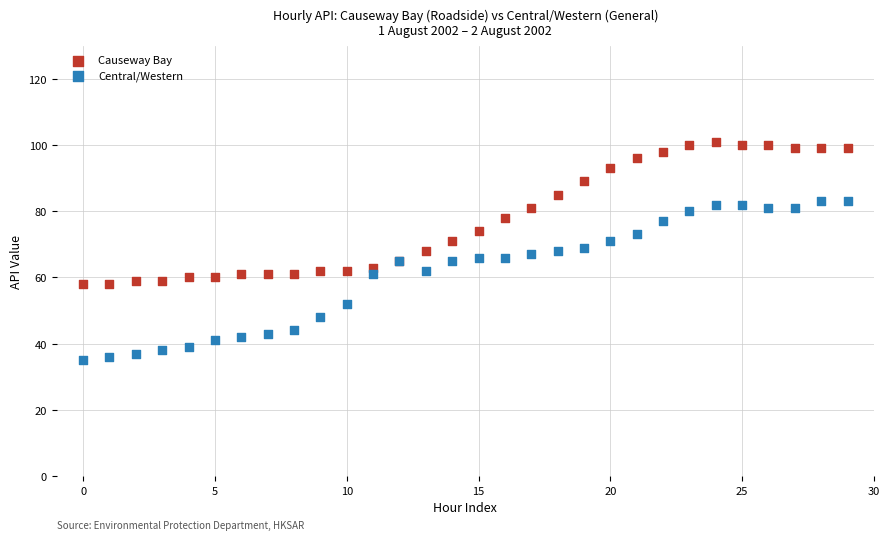

What are all the series names shown in the legend?

Causeway Bay, Central/Western